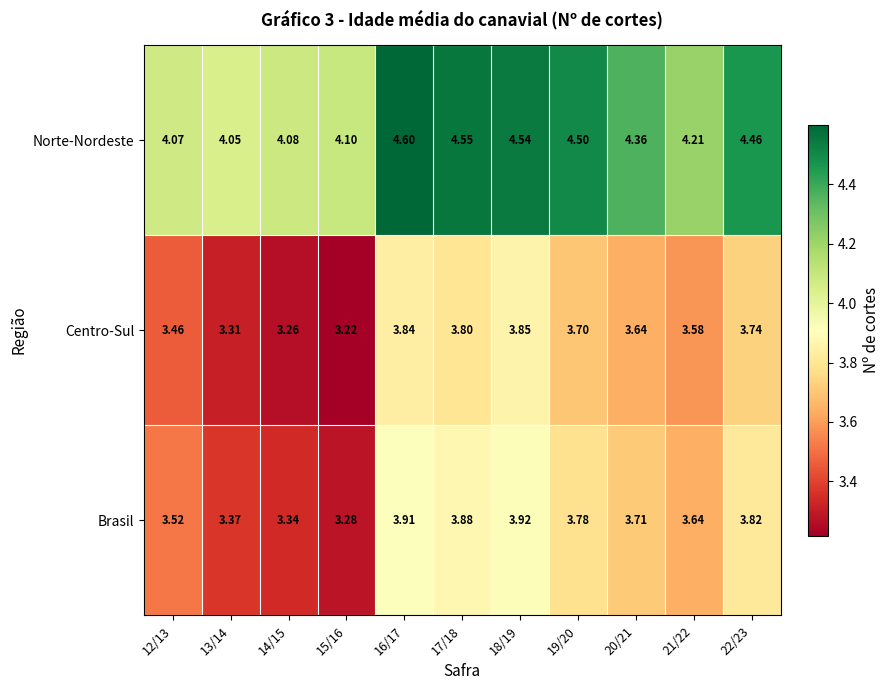

List the series in order of their peak value, lowest first.

Centro-Sul, Brasil, Norte-Nordeste